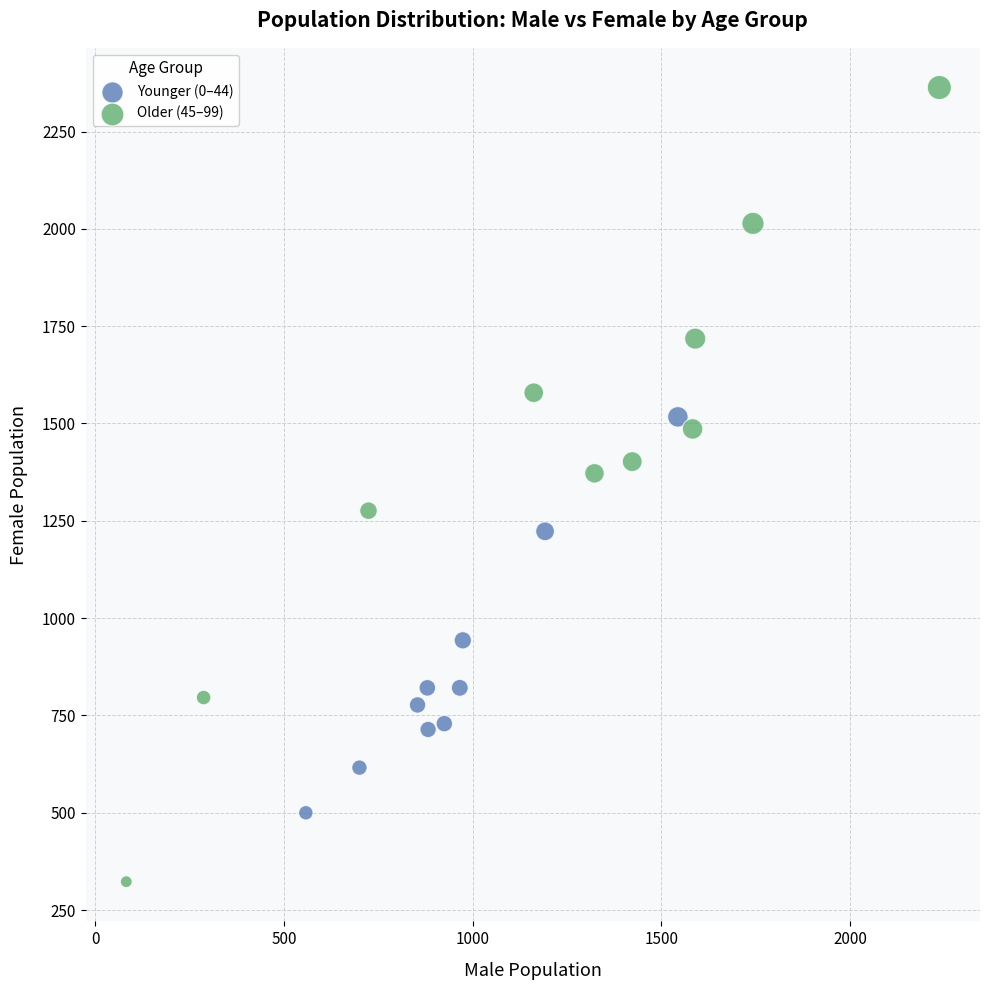

Which series has the widest spread of Y values?

Older (45–99)